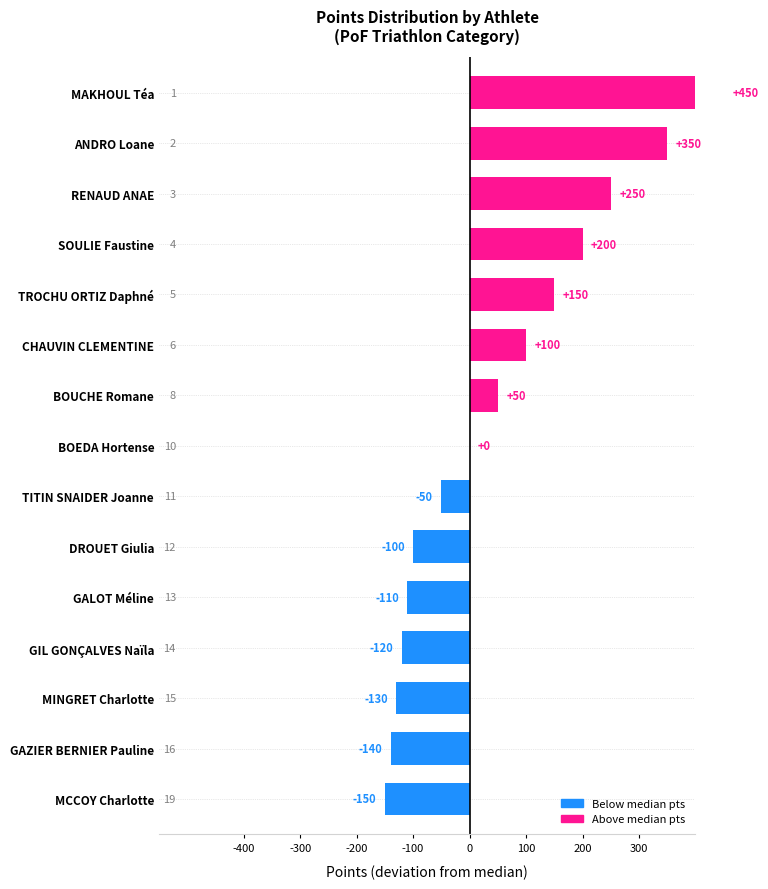

How many positive values are there?

7